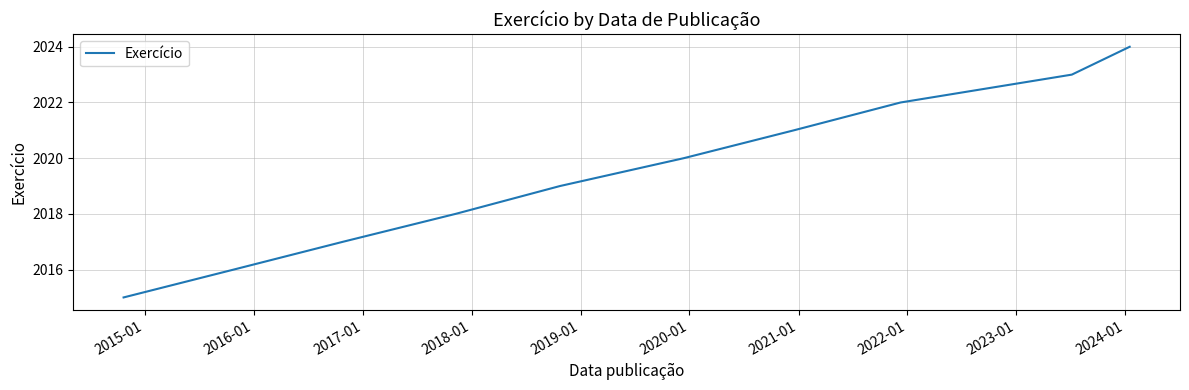

What is the sum of all values?

20195